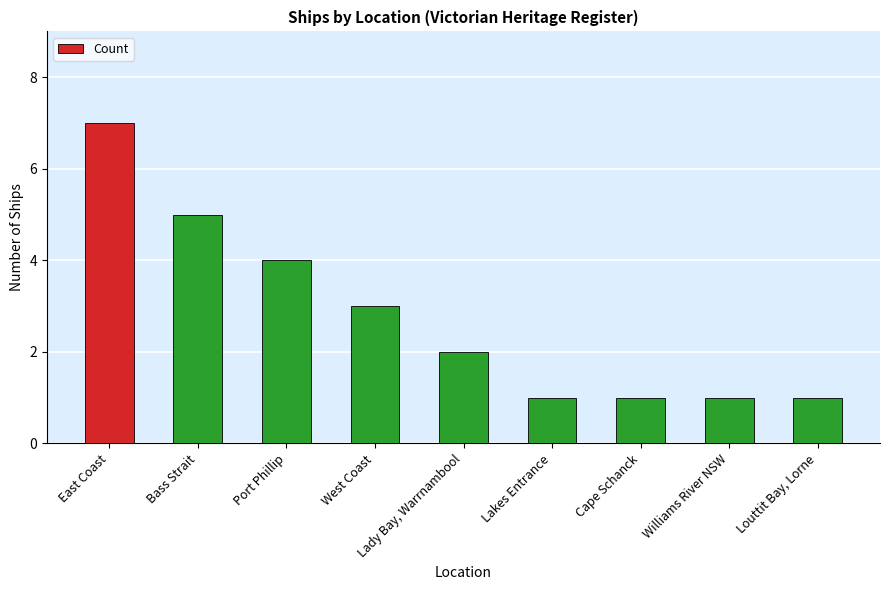

Between Cape Schanck and East Coast, which is larger?

East Coast